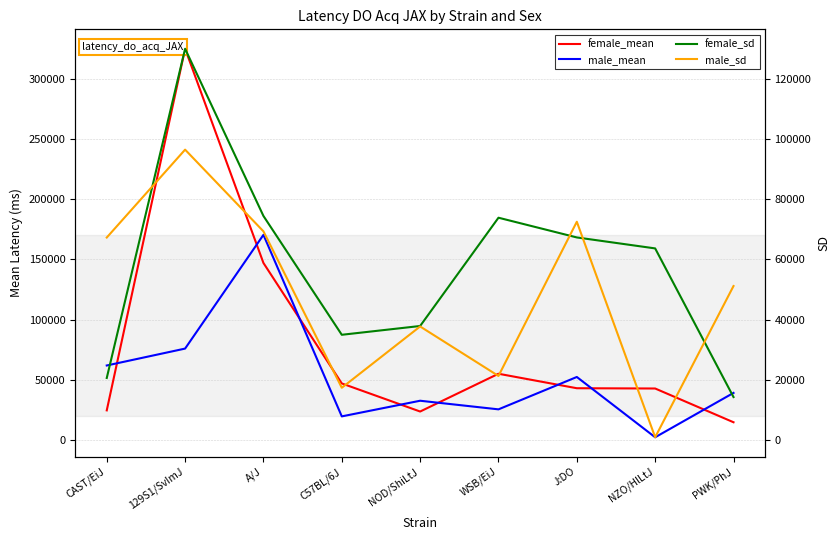

How many series are shown in this chart?

4